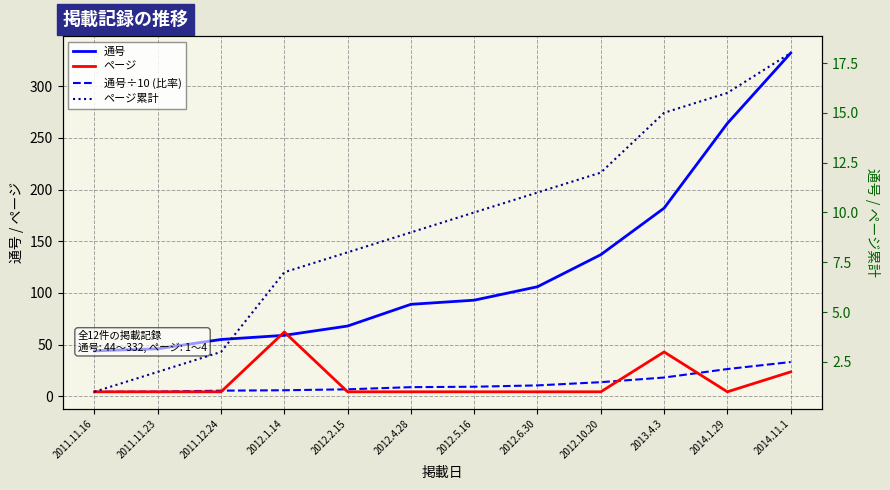

What is the spread (max minus min) of values at 2012.5.16?

92.0